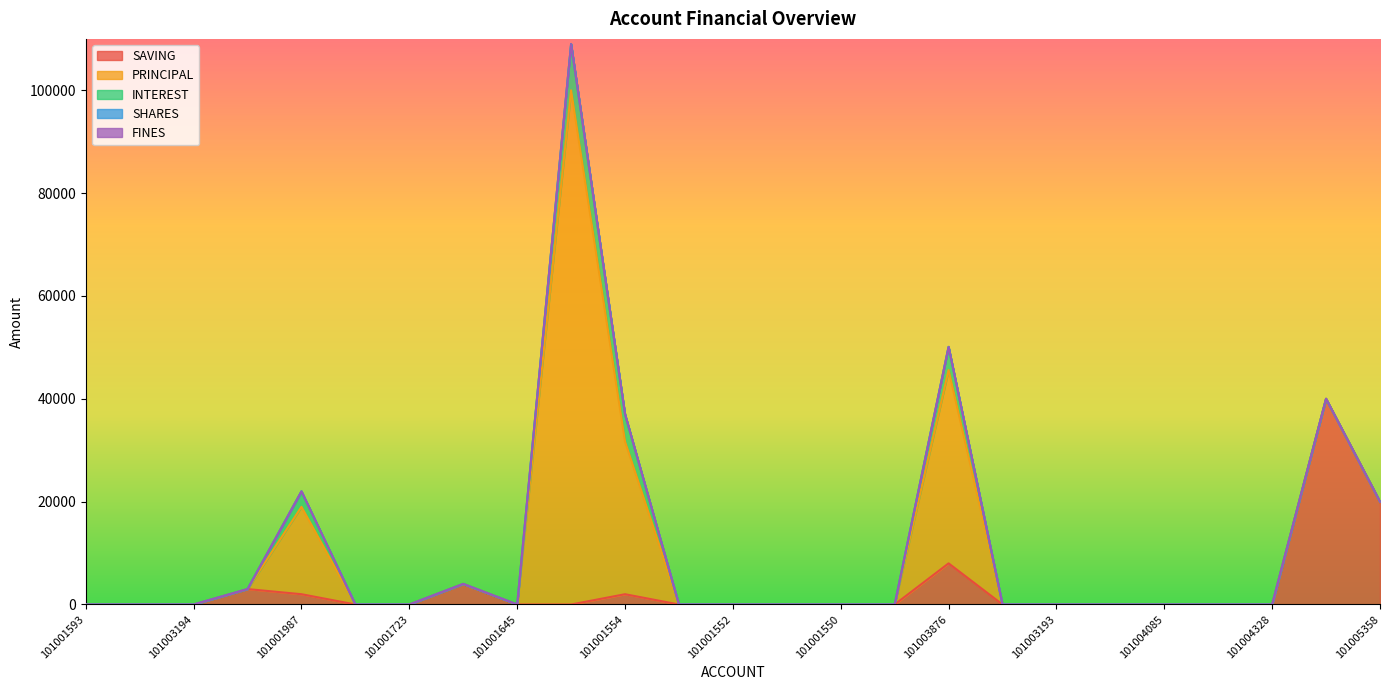

What are all the series names shown in the legend?

SAVING, PRINCIPAL, INTEREST, SHARES, FINES